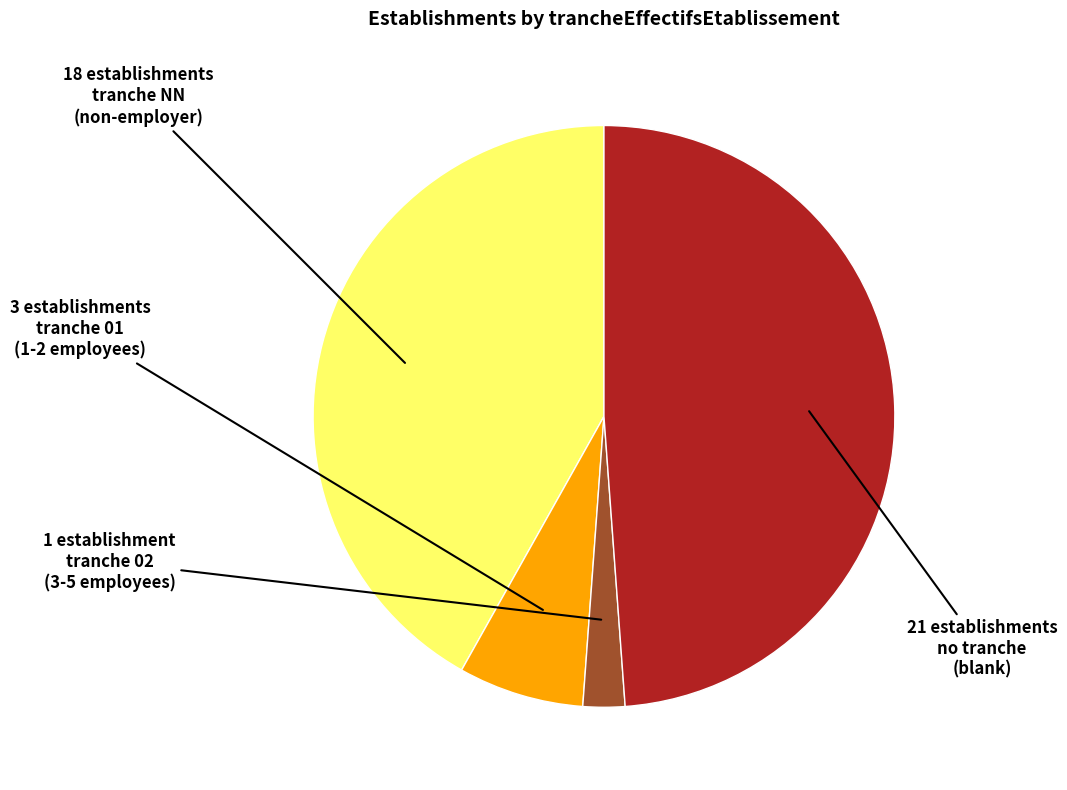

Count the number of slices in the pie.

4